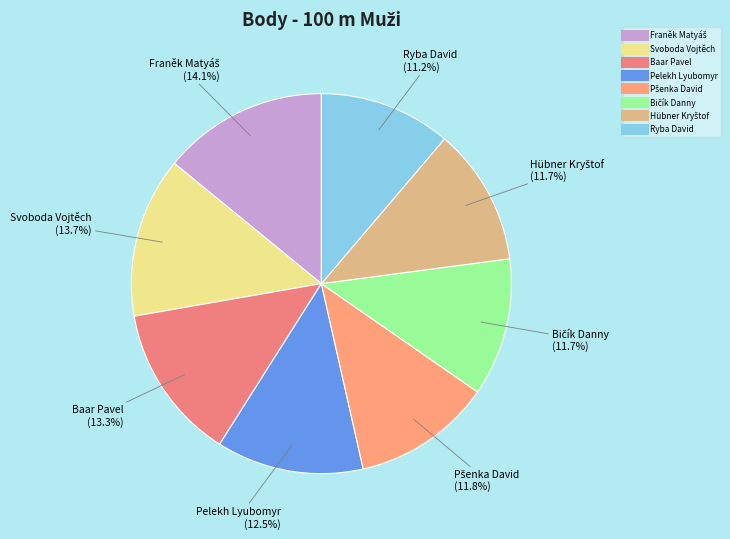

What is the ratio of the value at Pelekh Lyubomyr to the value at Ryba David?

1.1